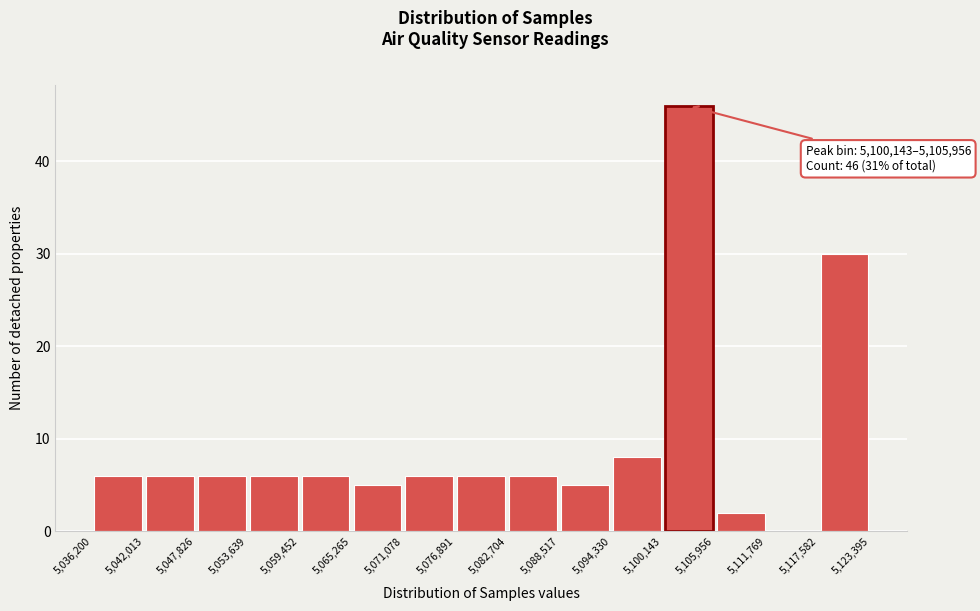

Which range on the x-axis has the tallest bar?

5,100,143 to 5,105,956